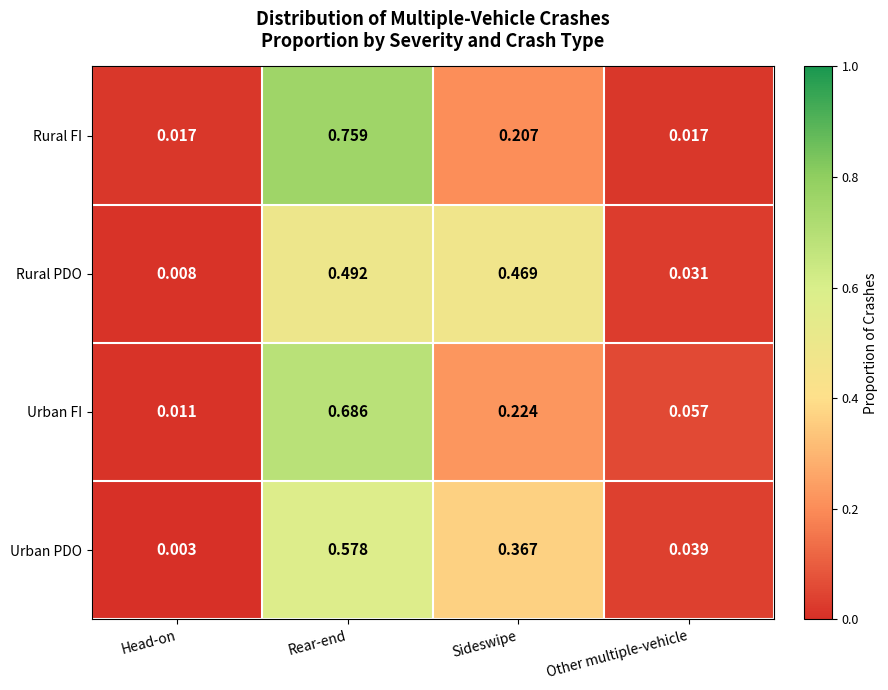

List the series in order of their peak value, lowest first.

Rural PDO, Urban PDO, Urban FI, Rural FI